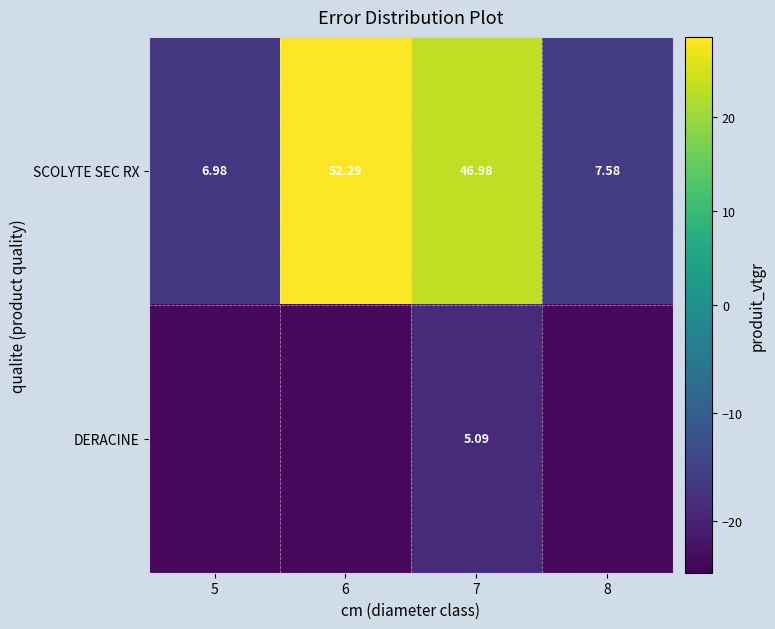

Rank the series at 7 from lowest to highest value.

DERACINE, SCOLYTE SEC RX